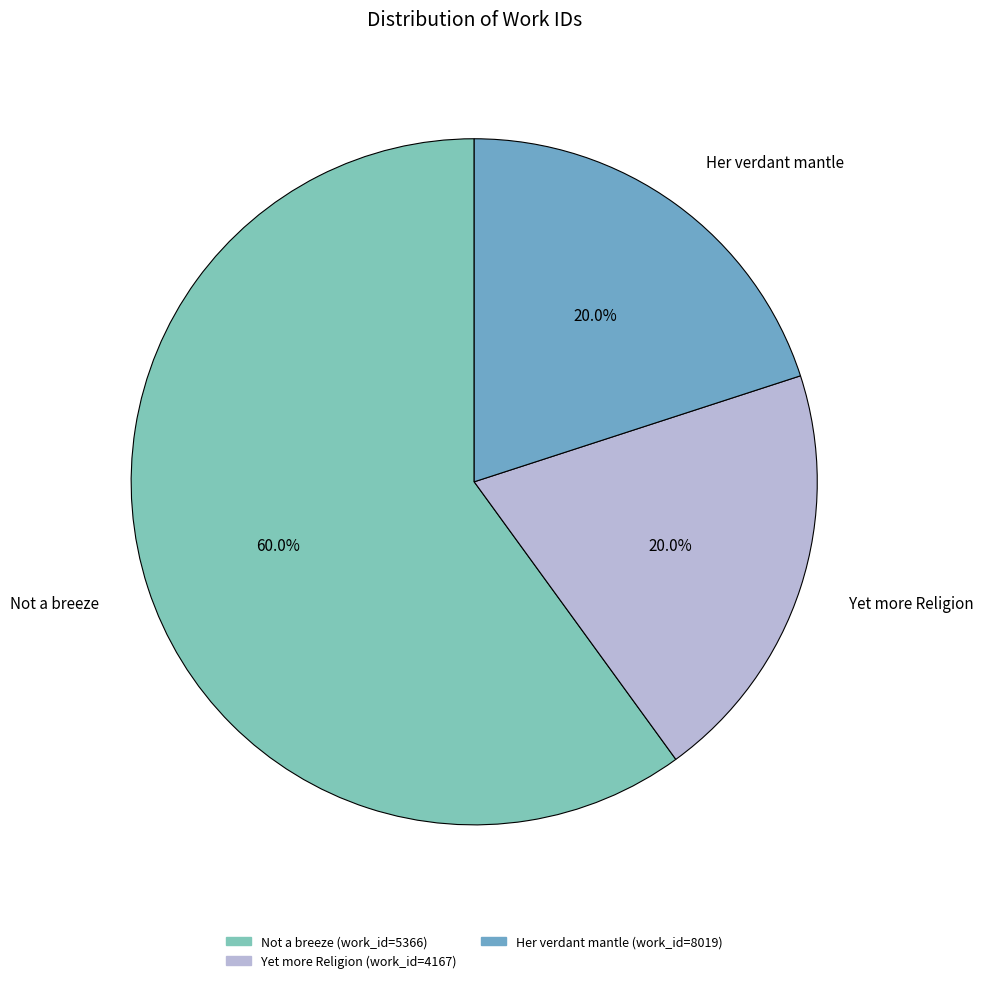

Combined, what portion of the pie is Her verdant mantle and Not a breeze?

80.0%